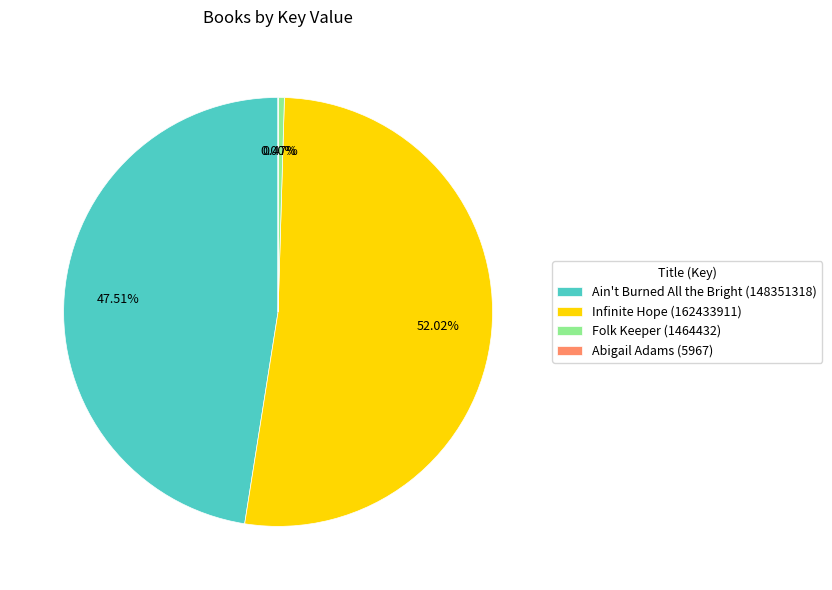

The Folk Keeper (1464432) slice represents 0% of the pie. True or false?

True